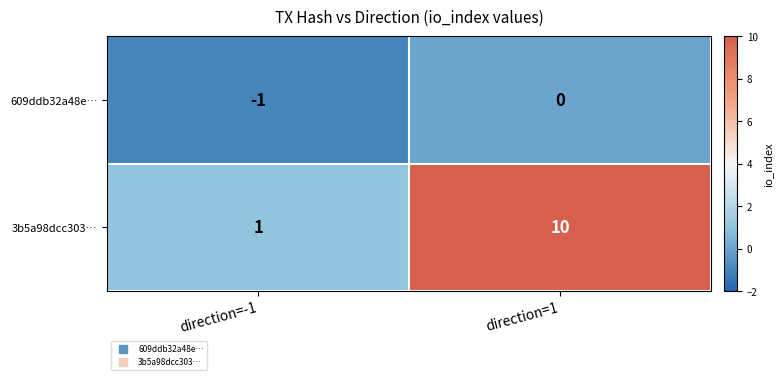

Count the number of data series in this chart.

2